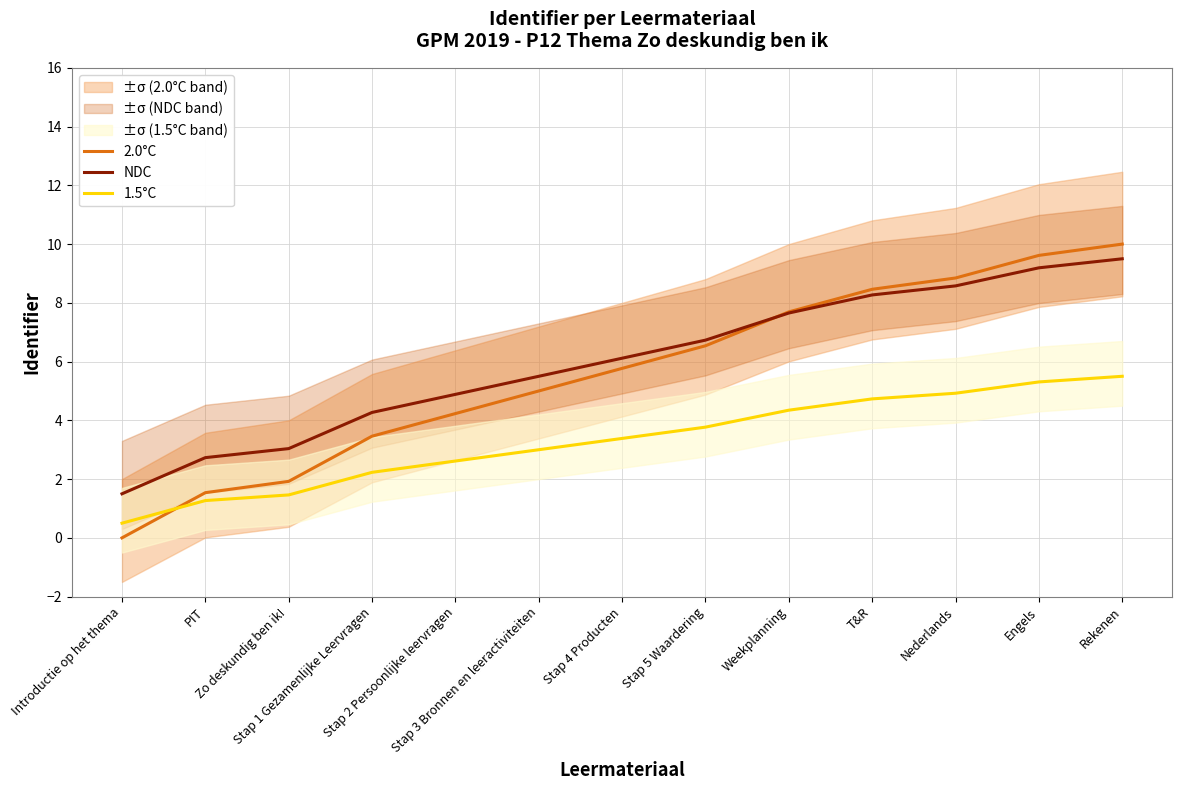

True or false: 2.0°C has a value of 8.5 at T&R.

True